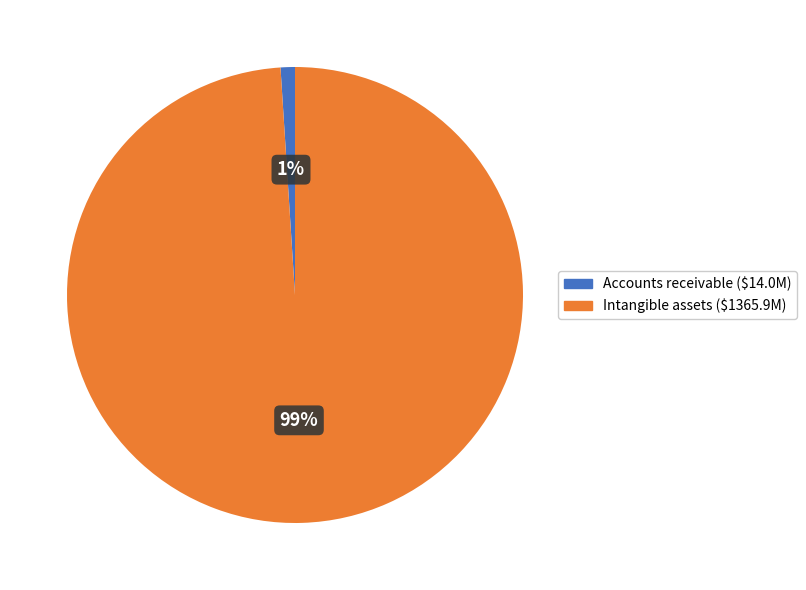

Between Intangible assets and Accounts receivable, which is larger?

Intangible assets